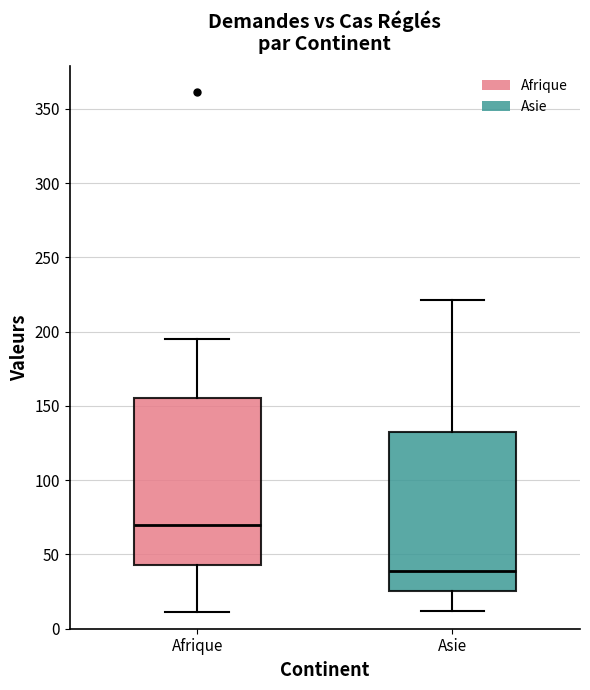

Which box's median line is the lowest?

Asie